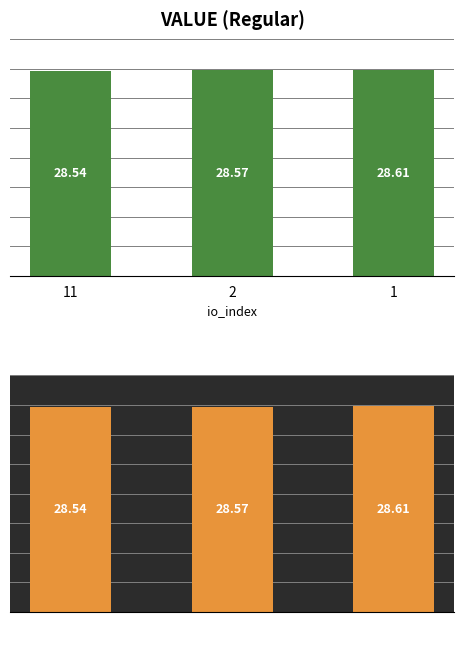

At which label does Regular reach its peak?

1